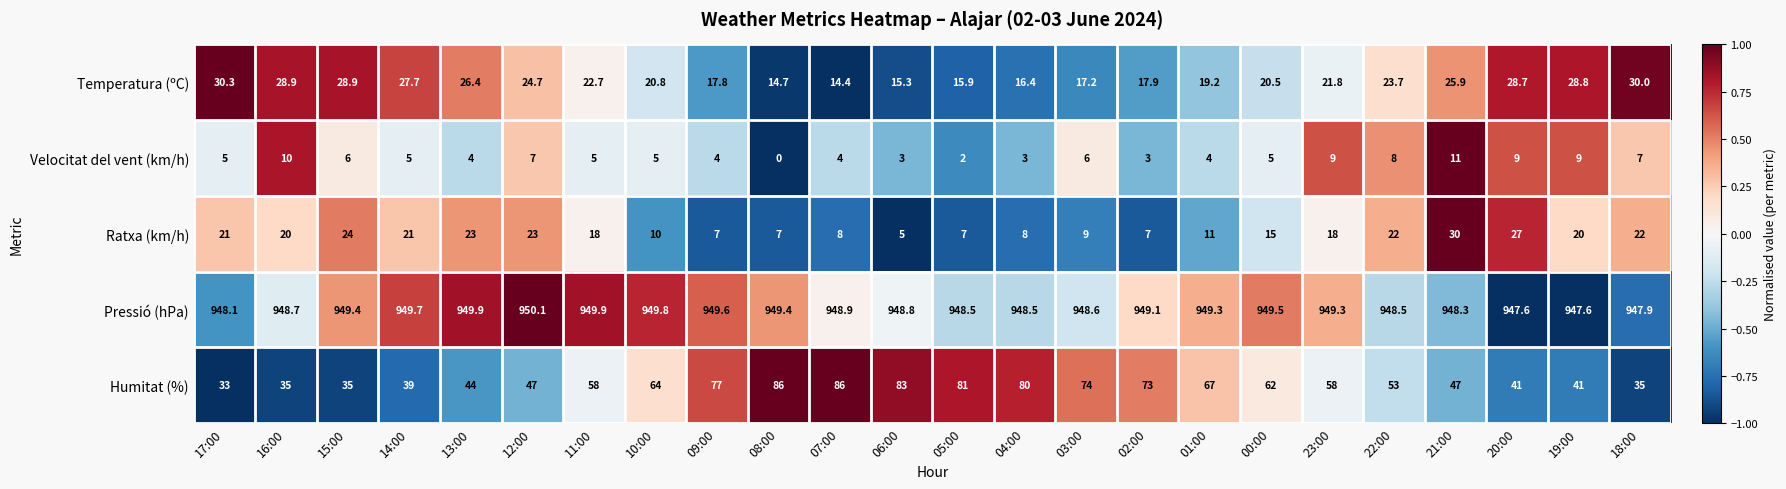

How many distinct data groups are displayed?

5